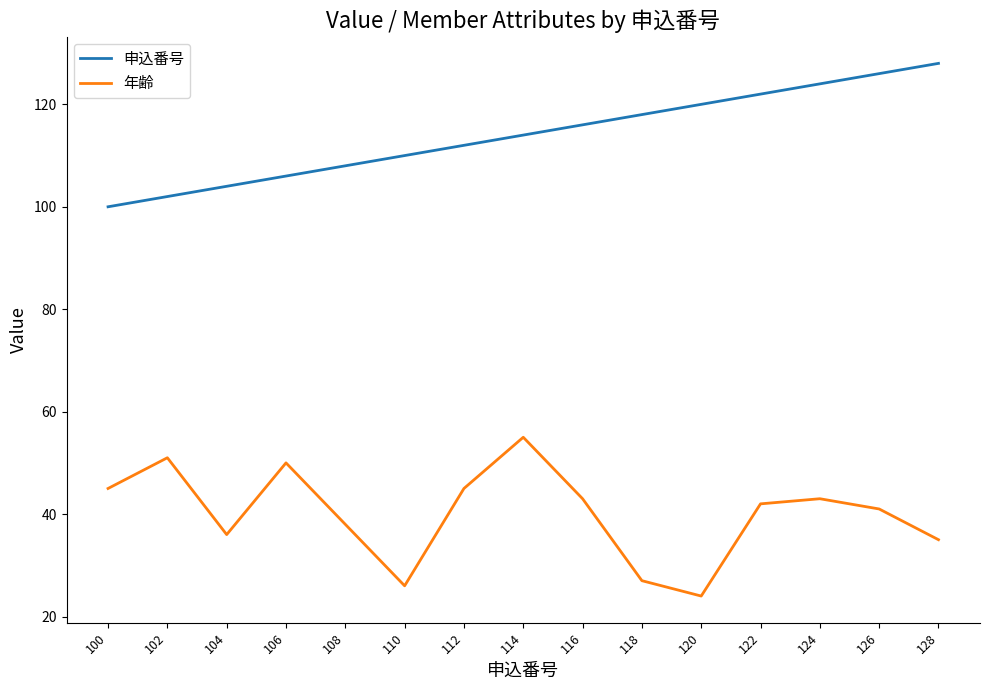

True or false: 申込番号 and 年齢 intersect in this chart.

False